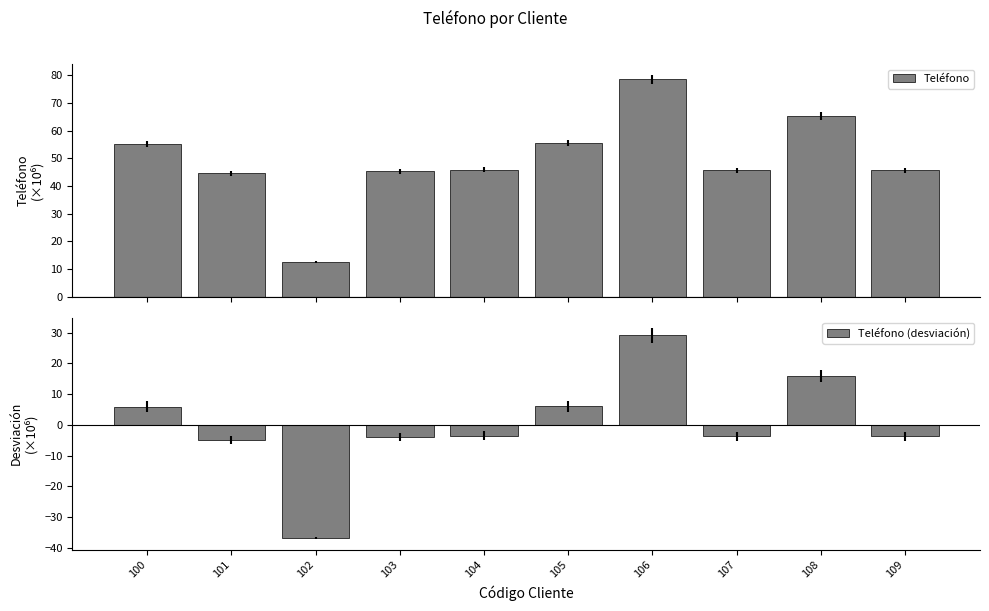

How many bars are there in each group?

2